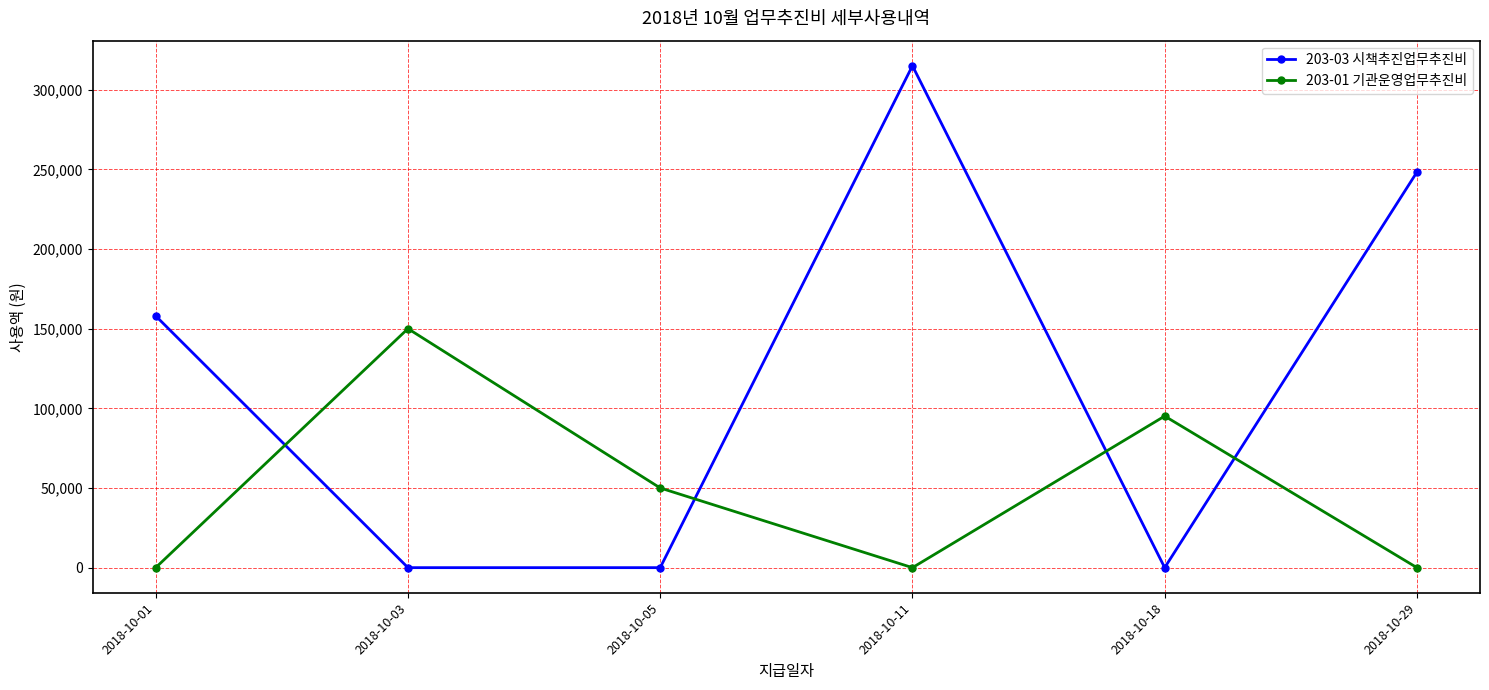

At which category is the sum across all series the highest?

2018-10-11